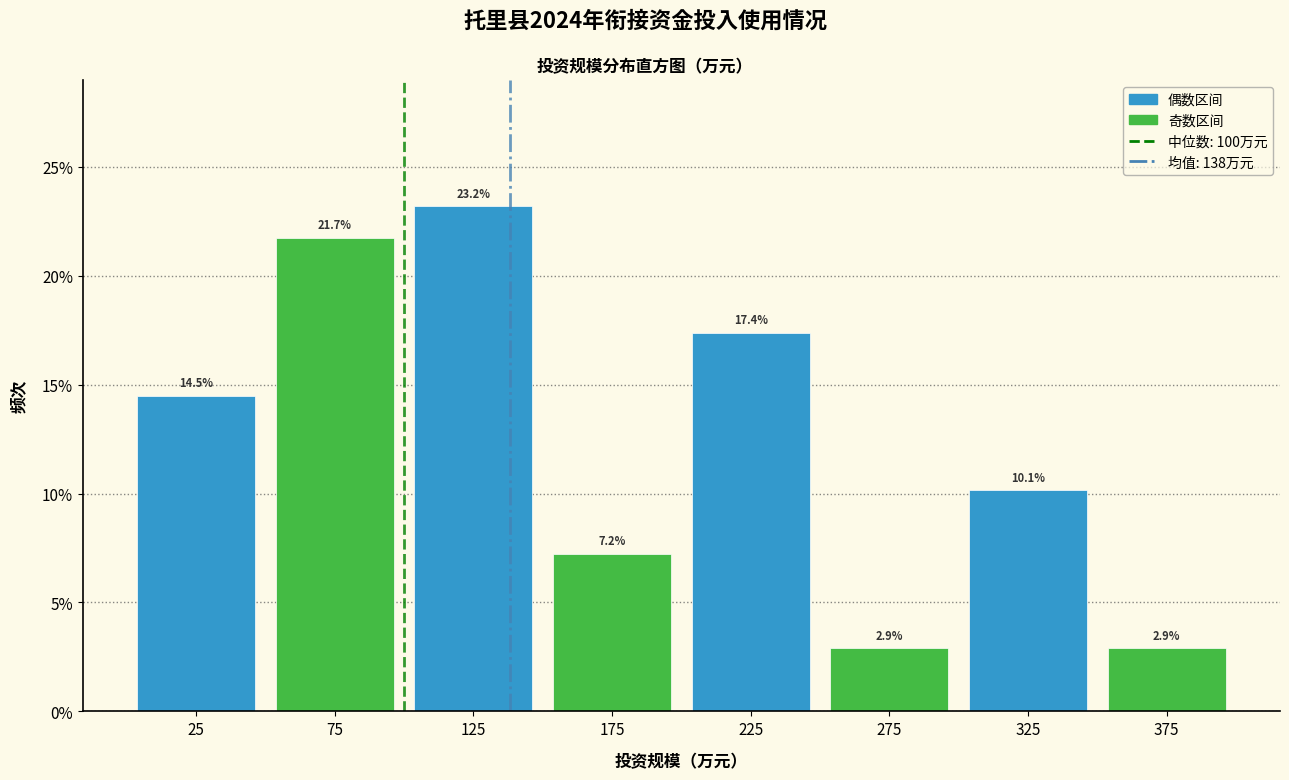

Reading left to right, list every bar in this chart as the range it spans on the x-axis followed by its height.

0 to 50: 14.5
50 to 100: 21.7
100 to 150: 23.2
150 to 200: 7.2
200 to 250: 17.4
250 to 300: 2.9
300 to 350: 10.1
350 to 400: 2.9